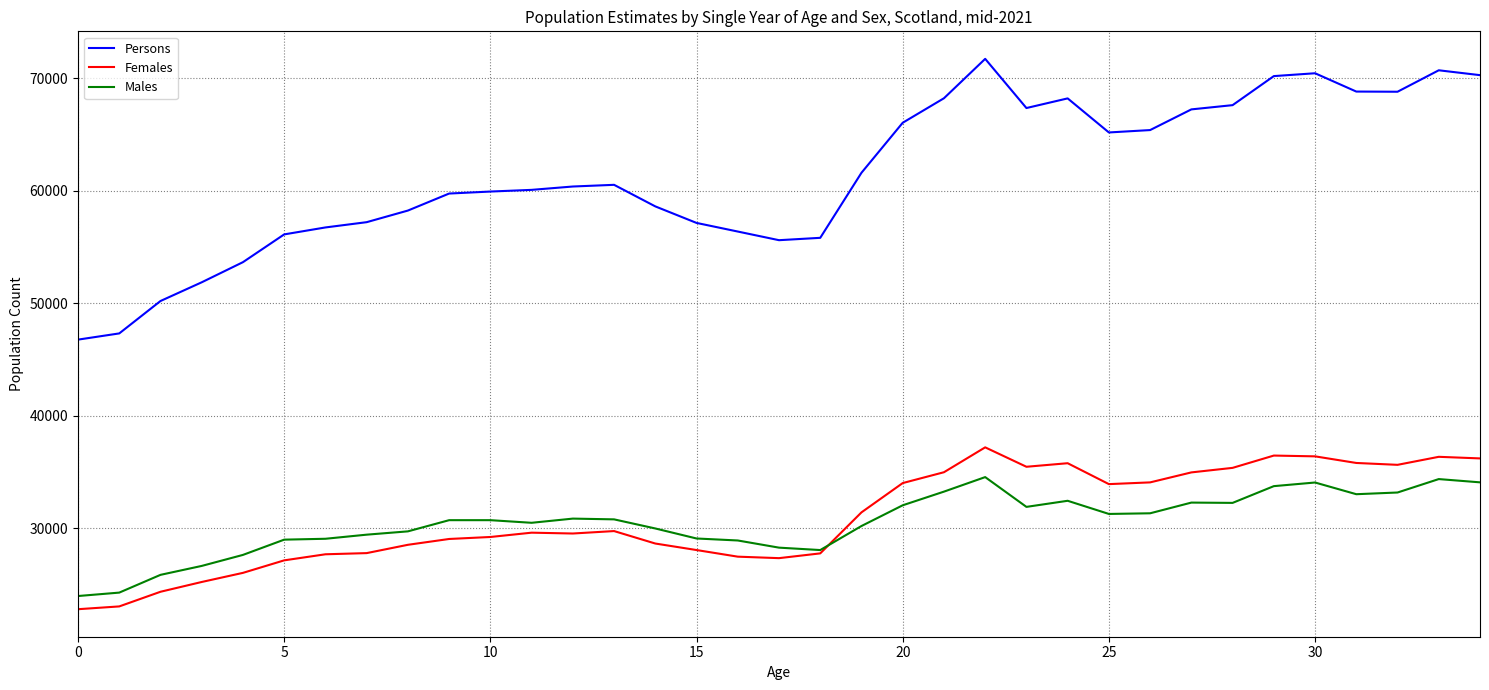

How many categories are shown in the chart?

35